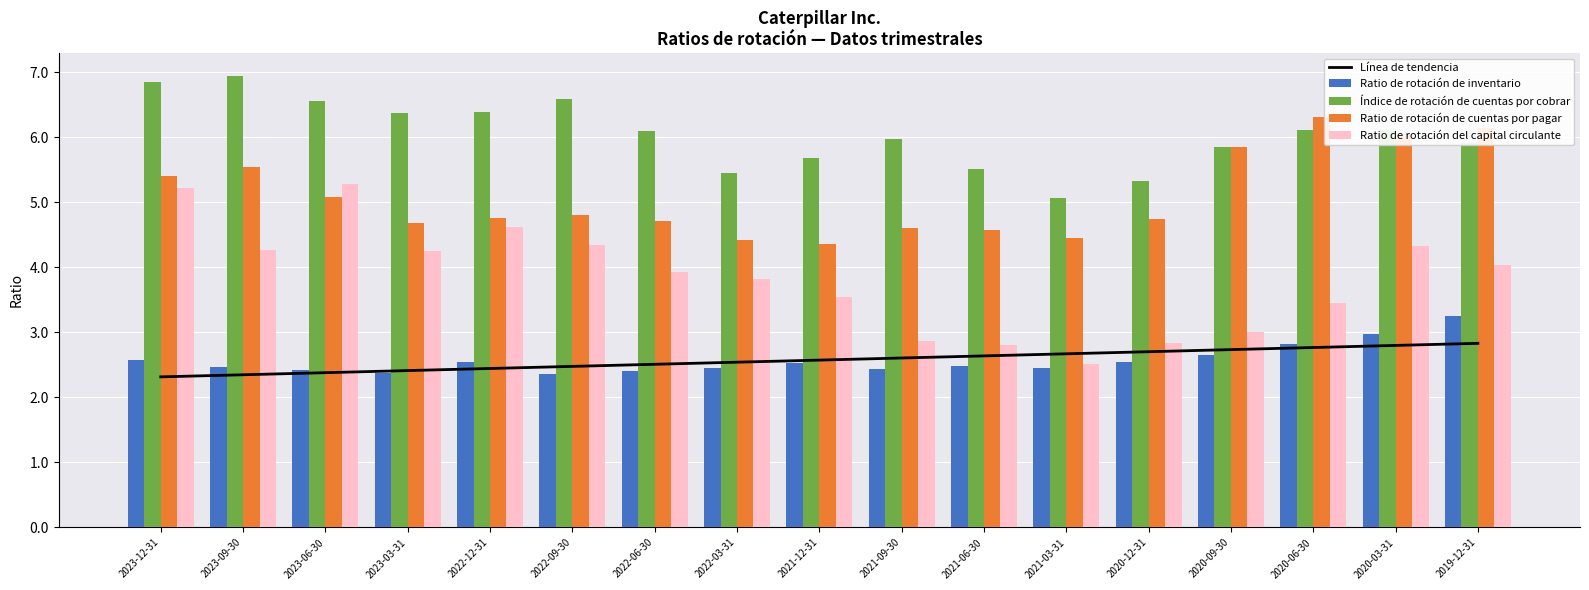

Reading left to right, what are all the values shown in this chart?

Línea de tendencia: 2023-12-31=2.3	2023-09-30=2.3	2023-06-30=2.4	2023-03-31=2.4	2022-12-31=2.4	2022-09-30=2.5	2022-06-30=2.5	2022-03-31=2.5	2021-12-31=2.6	2021-09-30=2.6	2021-06-30=2.6	2021-03-31=2.7	2020-12-31=2.7	2020-09-30=2.7	2020-06-30=2.8	2020-03-31=2.8	2019-12-31=2.8
Ratio de rotación de inventario: 2023-12-31=2.6	2023-09-30=2.5	2023-06-30=2.4	2023-03-31=2.4	2022-12-31=2.5	2022-09-30=2.4	2022-06-30=2.4	2022-03-31=2.5	2021-12-31=2.5	2021-09-30=2.4	2021-06-30=2.5	2021-03-31=2.5	2020-12-31=2.5	2020-09-30=2.7	2020-06-30=2.8	2020-03-31=3.0	2019-12-31=3.2
Índice de rotación de cuentas por cobrar: 2023-12-31=6.9	2023-09-30=7.0	2023-06-30=6.6	2023-03-31=6.4	2022-12-31=6.4	2022-09-30=6.6	2022-06-30=6.1	2022-03-31=5.5	2021-12-31=5.7	2021-09-30=6.0	2021-06-30=5.5	2021-03-31=5.1	2020-12-31=5.3	2020-09-30=5.9	2020-06-30=6.1	2020-03-31=6.1	2019-12-31=5.9
Ratio de rotación de cuentas por pagar: 2023-12-31=5.4	2023-09-30=5.5	2023-06-30=5.1	2023-03-31=4.7	2022-12-31=4.8	2022-09-30=4.8	2022-06-30=4.7	2022-03-31=4.4	2021-12-31=4.4	2021-09-30=4.6	2021-06-30=4.6	2021-03-31=4.5	2020-12-31=4.8	2020-09-30=5.9	2020-06-30=6.3	2020-03-31=6.0	2019-12-31=6.2
Ratio de rotación del capital circulante: 2023-12-31=5.2	2023-09-30=4.3	2023-06-30=5.3	2023-03-31=4.2	2022-12-31=4.6	2022-09-30=4.3	2022-06-30=3.9	2022-03-31=3.8	2021-12-31=3.5	2021-09-30=2.9	2021-06-30=2.8	2021-03-31=2.5	2020-12-31=2.8	2020-09-30=3.0	2020-06-30=3.5	2020-03-31=4.3	2019-12-31=4.0